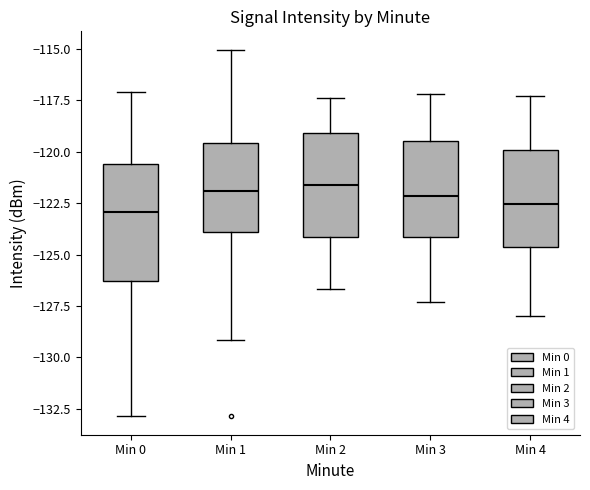

Reading left to right, transcribe this box plot: for each box, give where its median line is, the range the box spans, and where its two whiskers end, as read against the y-axis. The values are not printed on the chart, so give them approximately, as read against the axis.

Min 0: median -123.0, box -126.5 to -120.5, whiskers -133.0 to -117.0
Min 1: median -122.0, box -124.0 to -119.5, whiskers -129.0 to -115.0
Min 2: median -121.5, box -124.0 to -119.0, whiskers -126.5 to -117.5
Min 3: median -122.0, box -124.0 to -119.5, whiskers -127.5 to -117.0
Min 4: median -122.5, box -124.5 to -120.0, whiskers -128.0 to -117.5